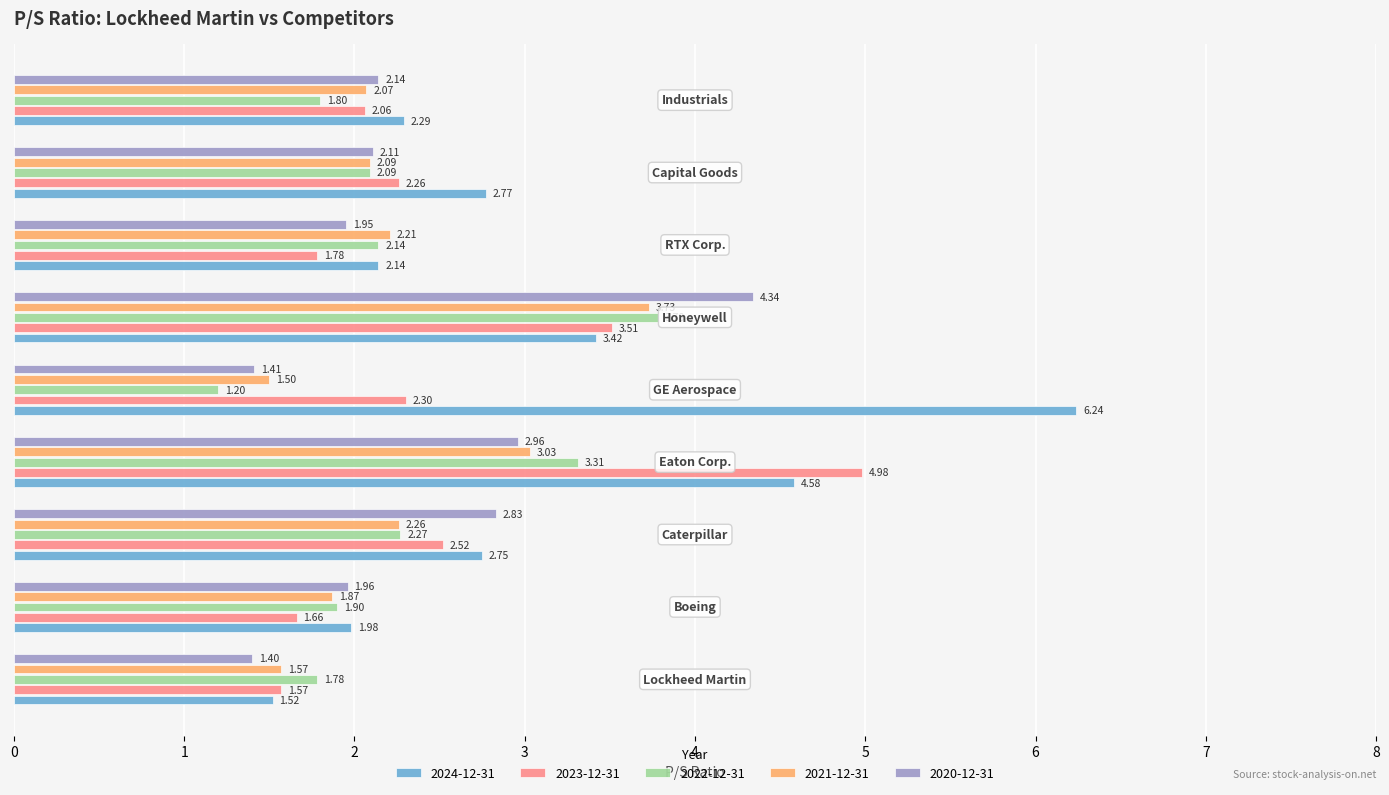

List the series in order of their peak value, lowest first.

2021-12-31, 2022-12-31, 2020-12-31, 2023-12-31, 2024-12-31